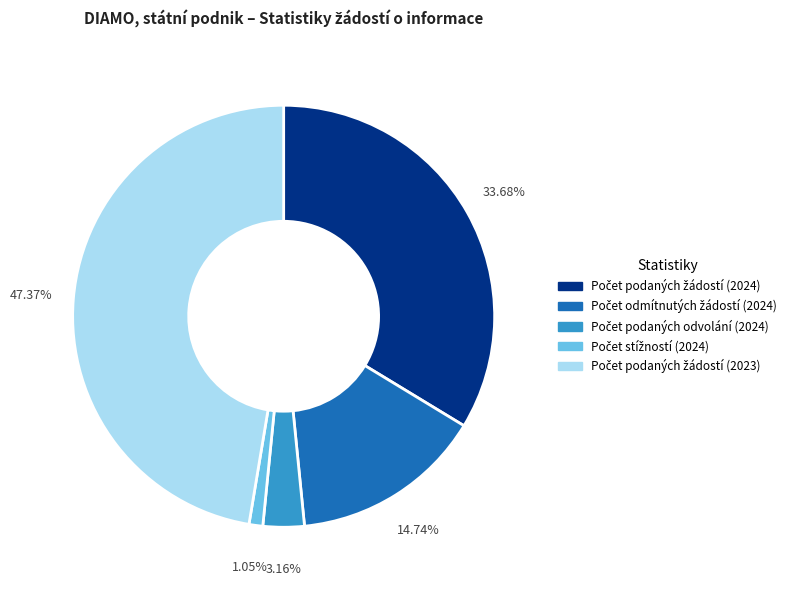

How many slices are in this pie chart?

5